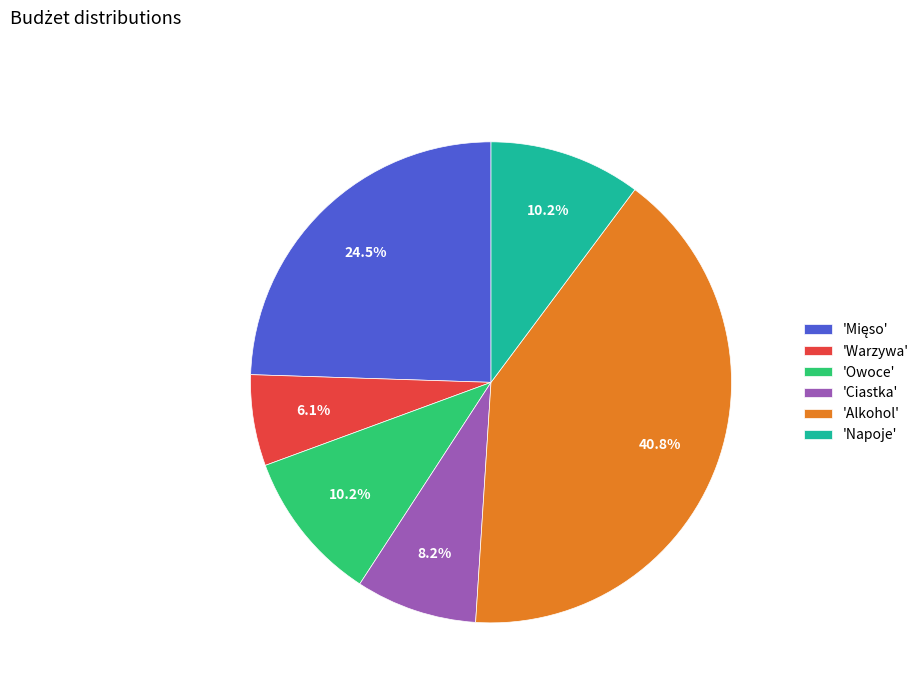

Which category has the biggest portion of the pie?

'Alkohol'